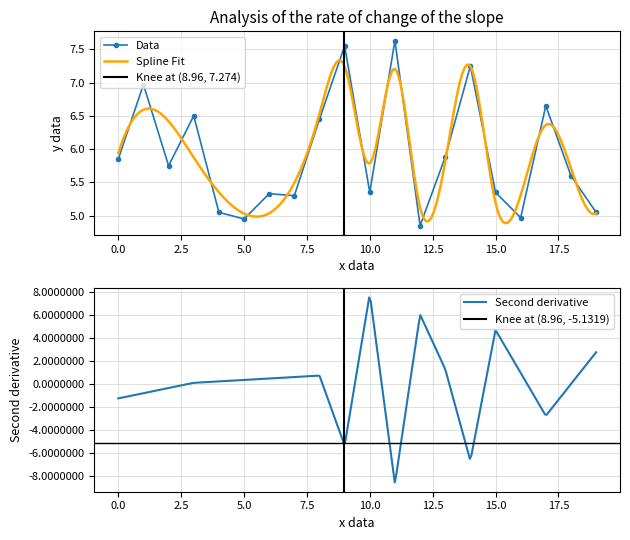

What is the maximum value for Data?

7.6